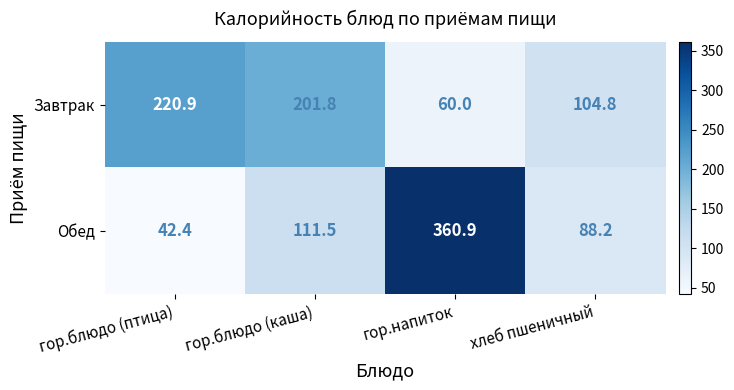

The Обед series shows 75.7 at гор.блюдо (птица). True or false?

False